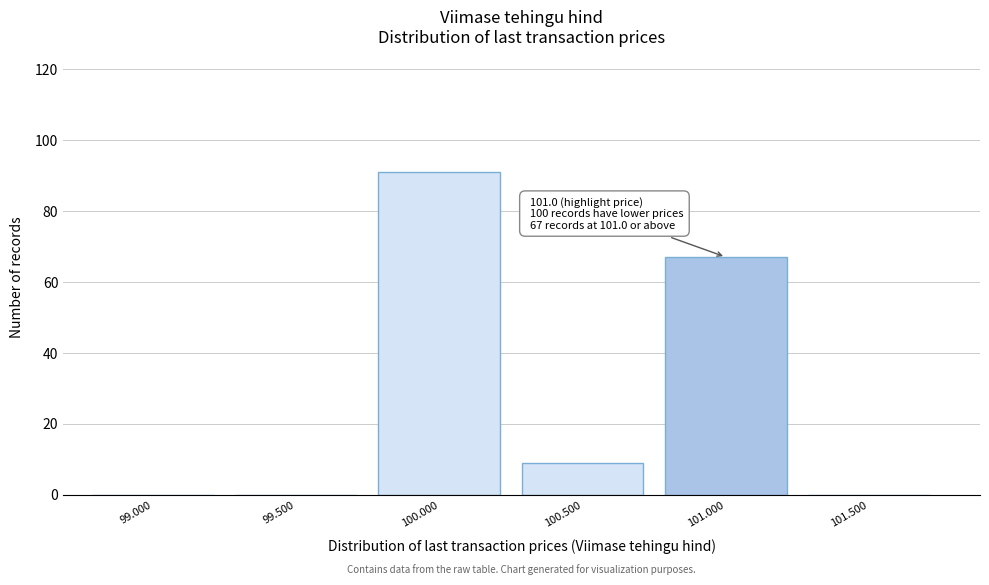

Reading left to right, list all the values displayed in this chart.

99.000=0	99.500=0	100.000=91	100.500=9	101.000=67	101.500=0